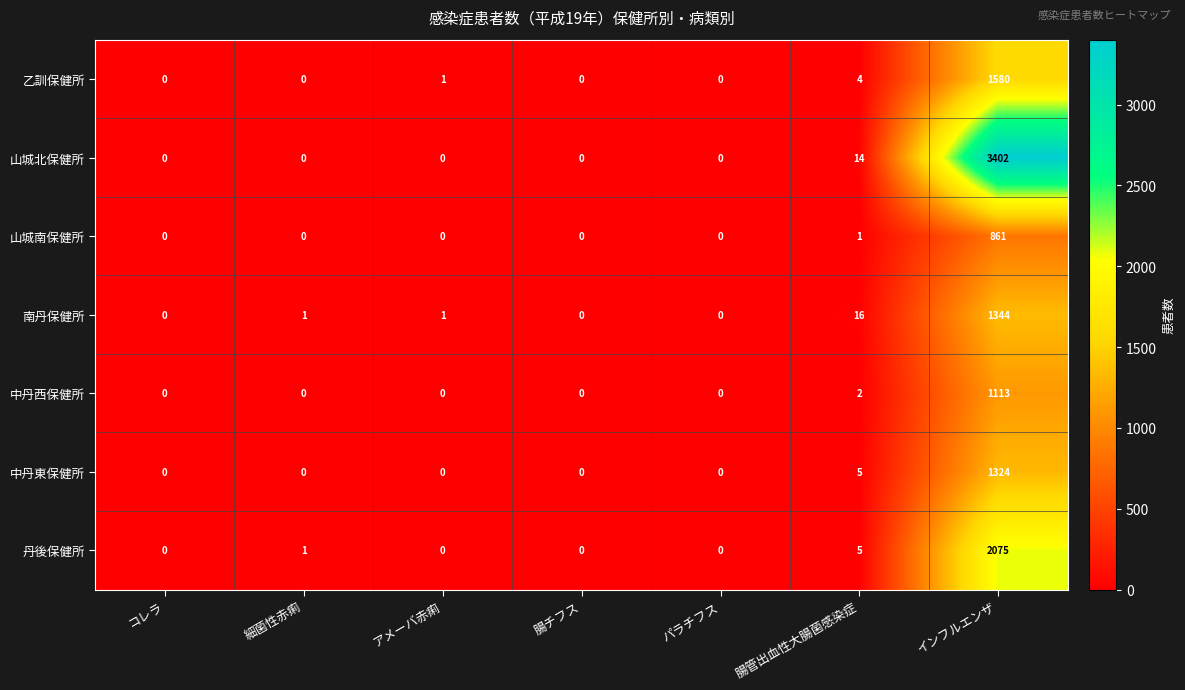

Count the number of categories in the chart.

7